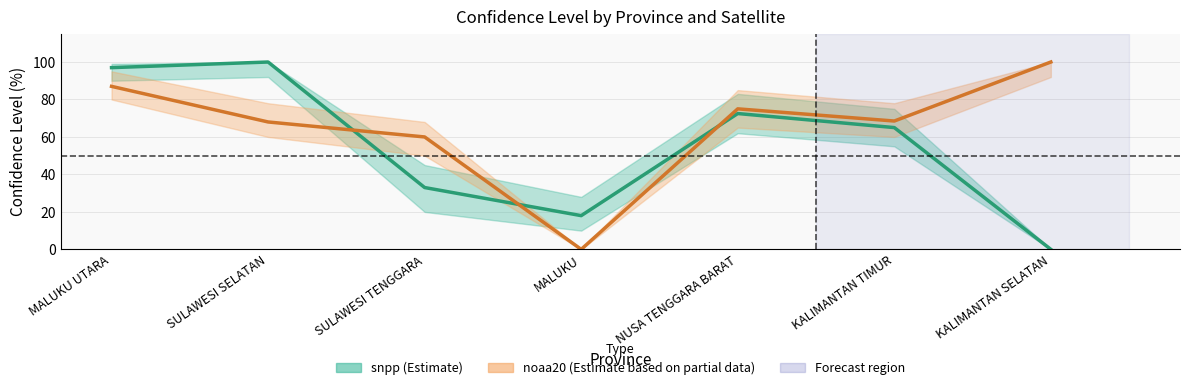

Which series changed the most between MALUKU UTARA and KALIMANTAN TIMUR?

snpp